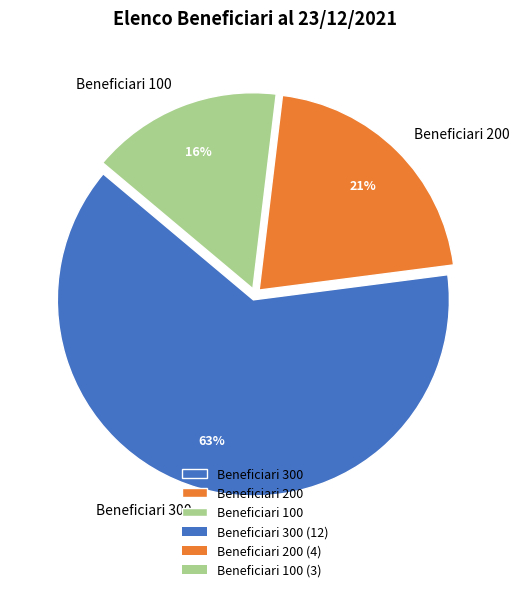

To the nearest percent, what percentage of the pie is Beneficiari 100?

16%